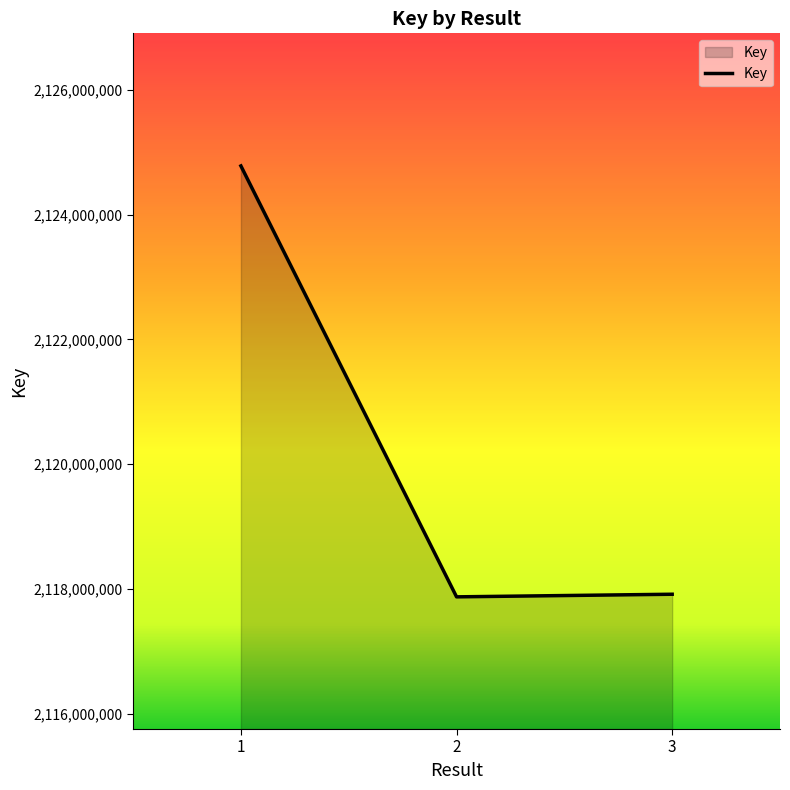

The value at 1 is 2124780540. True or false?

True